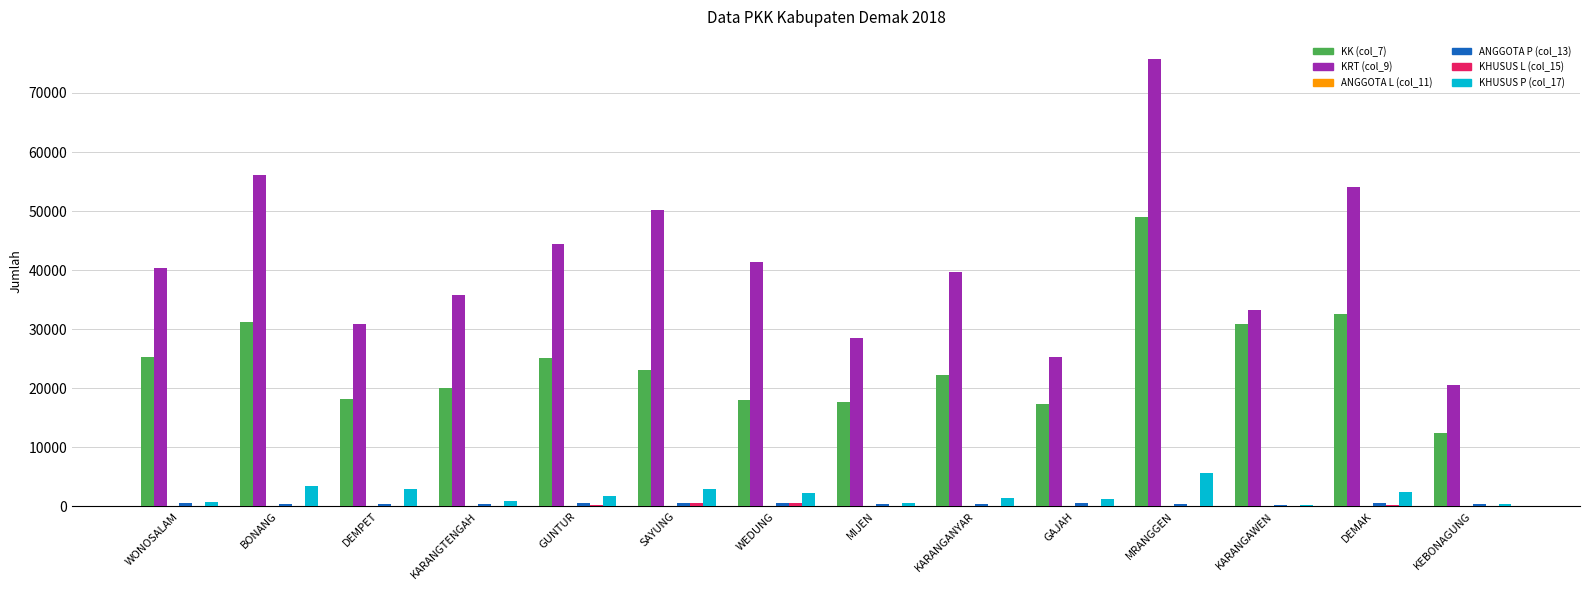

At which category is the sum across all series the highest?

MRANGGEN